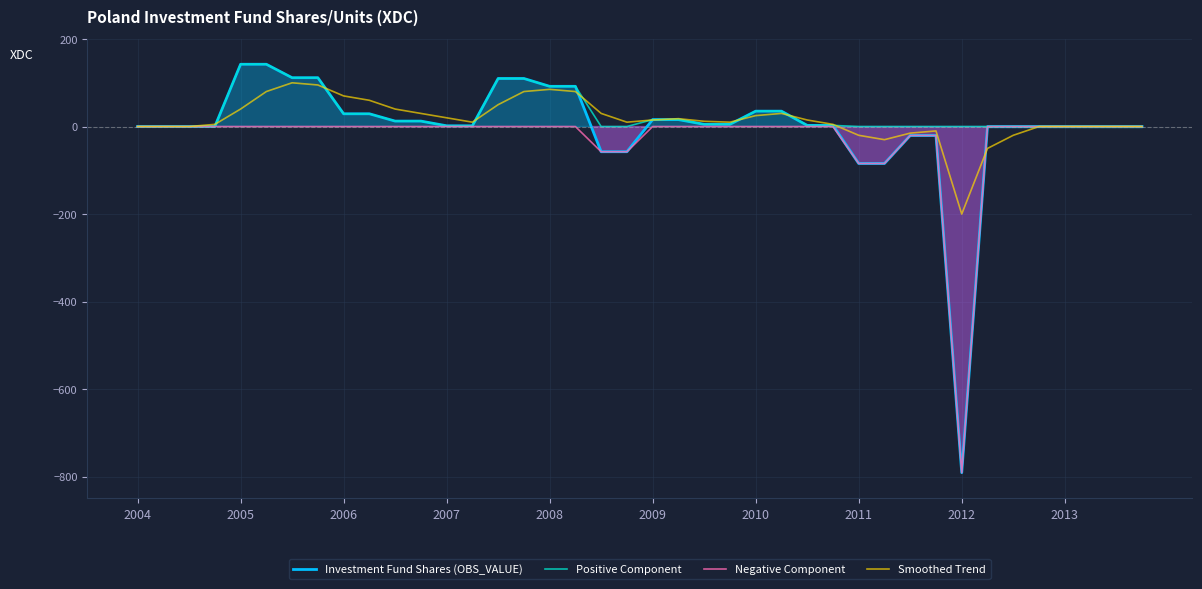

How many data points in Smoothed Trend are above 12?

19